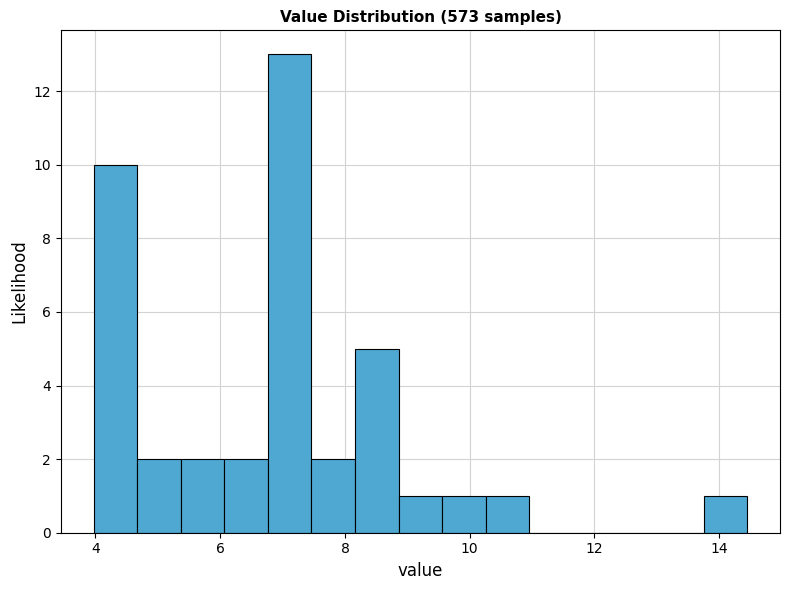

Around what value on the x-axis is the tallest bar? Give the approximate position of its centre, as read against the axis.

7.2